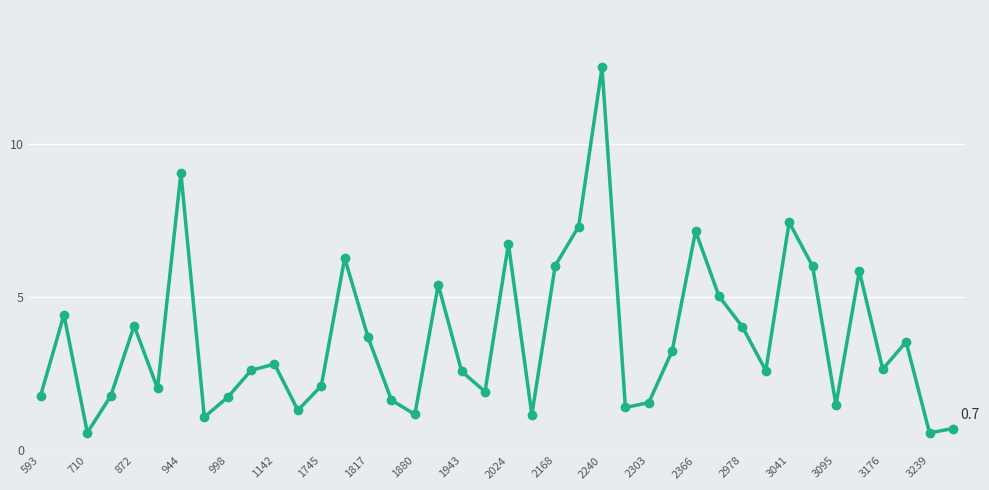

What is the smallest value displayed?

0.6